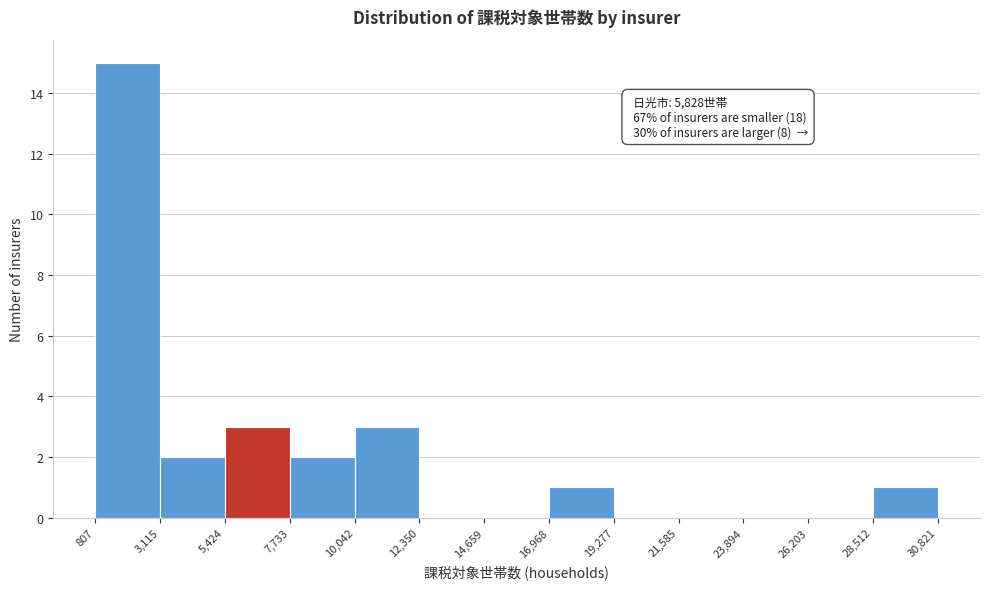

Which range on the x-axis has the tallest bar?

807 to 3,115